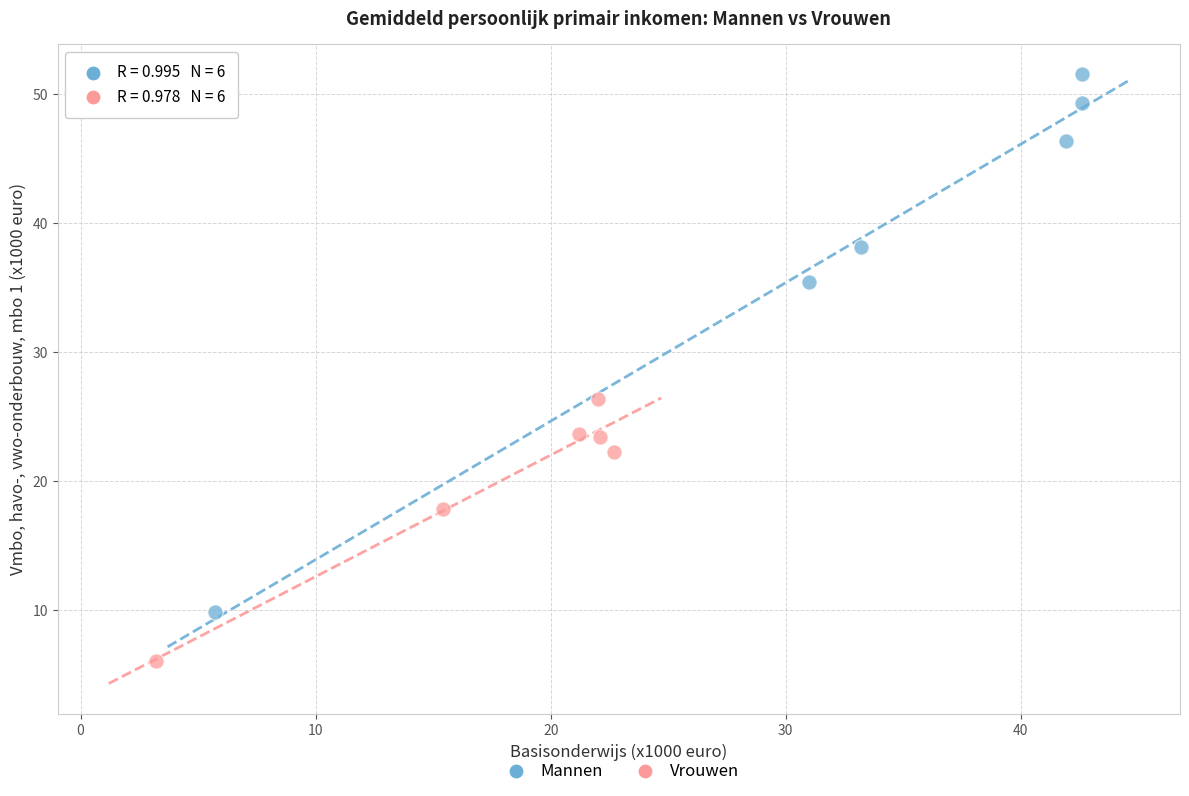

Which series contains the highest Y value?

Mannen